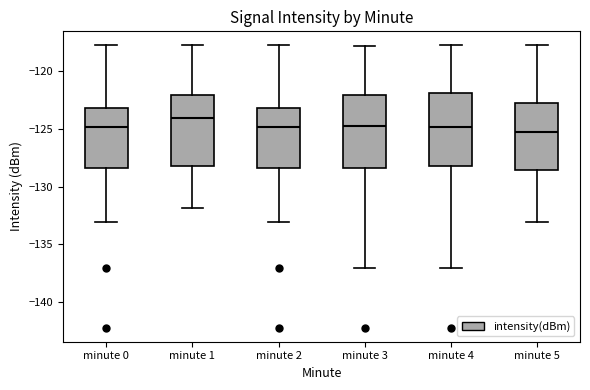

Reading left to right, read every box against the y-axis: the position of its median line, the range the box covers, and the ends of its whiskers. The values are not printed on the chart, so give them approximately, as read against the axis.

minute 0: median -125.0, box -128.5 to -123.0, whiskers -133.0 to -118.0
minute 1: median -124.0, box -128.5 to -122.0, whiskers -132.0 to -118.0
minute 2: median -125.0, box -128.5 to -123.0, whiskers -133.0 to -118.0
minute 3: median -125.0, box -128.5 to -122.0, whiskers -137.0 to -118.0
minute 4: median -125.0, box -128.0 to -122.0, whiskers -137.0 to -118.0
minute 5: median -125.5, box -128.5 to -122.5, whiskers -133.0 to -118.0